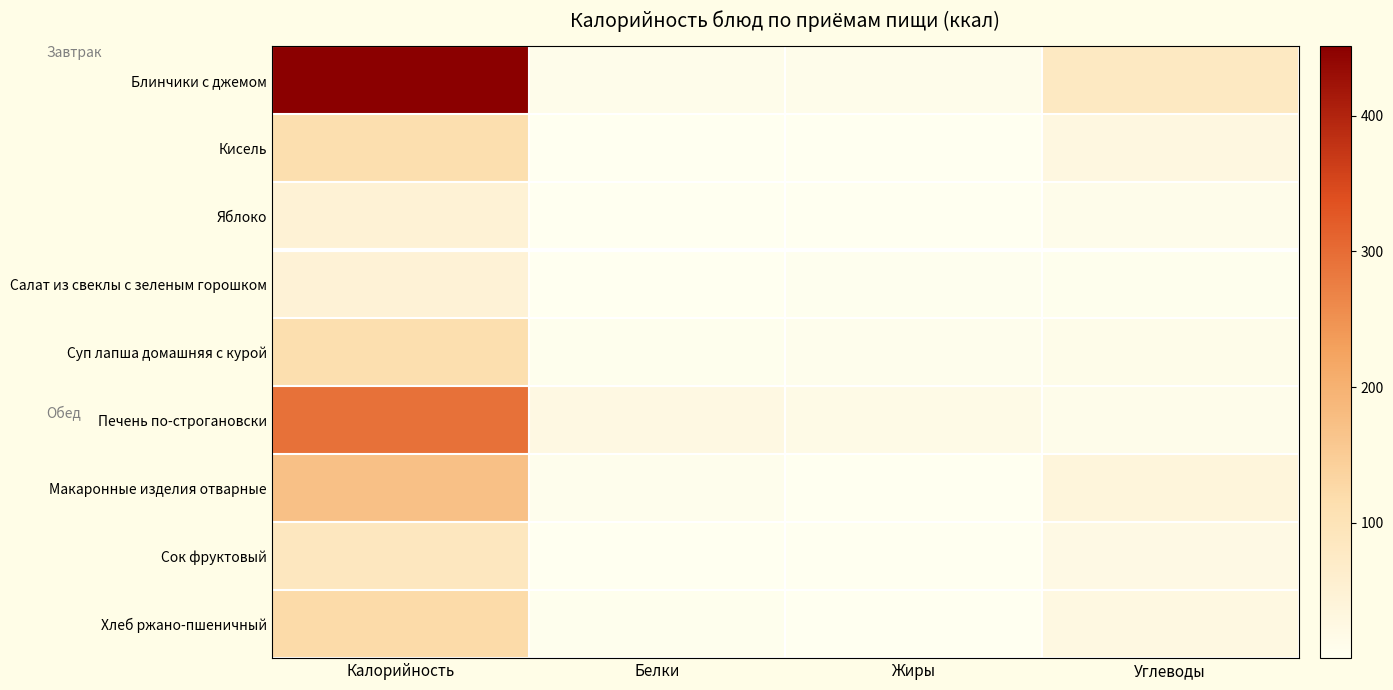

Rank the series at Белки from lowest to highest value.

Кисель, Яблоко, Салат из свеклы с зеленым горошком, Сок фруктовый, Хлеб ржано-пшеничный, Суп лапша домашняя с курой, Макаронные изделия отварные, Блинчики с джемом, Печень по-строгановски